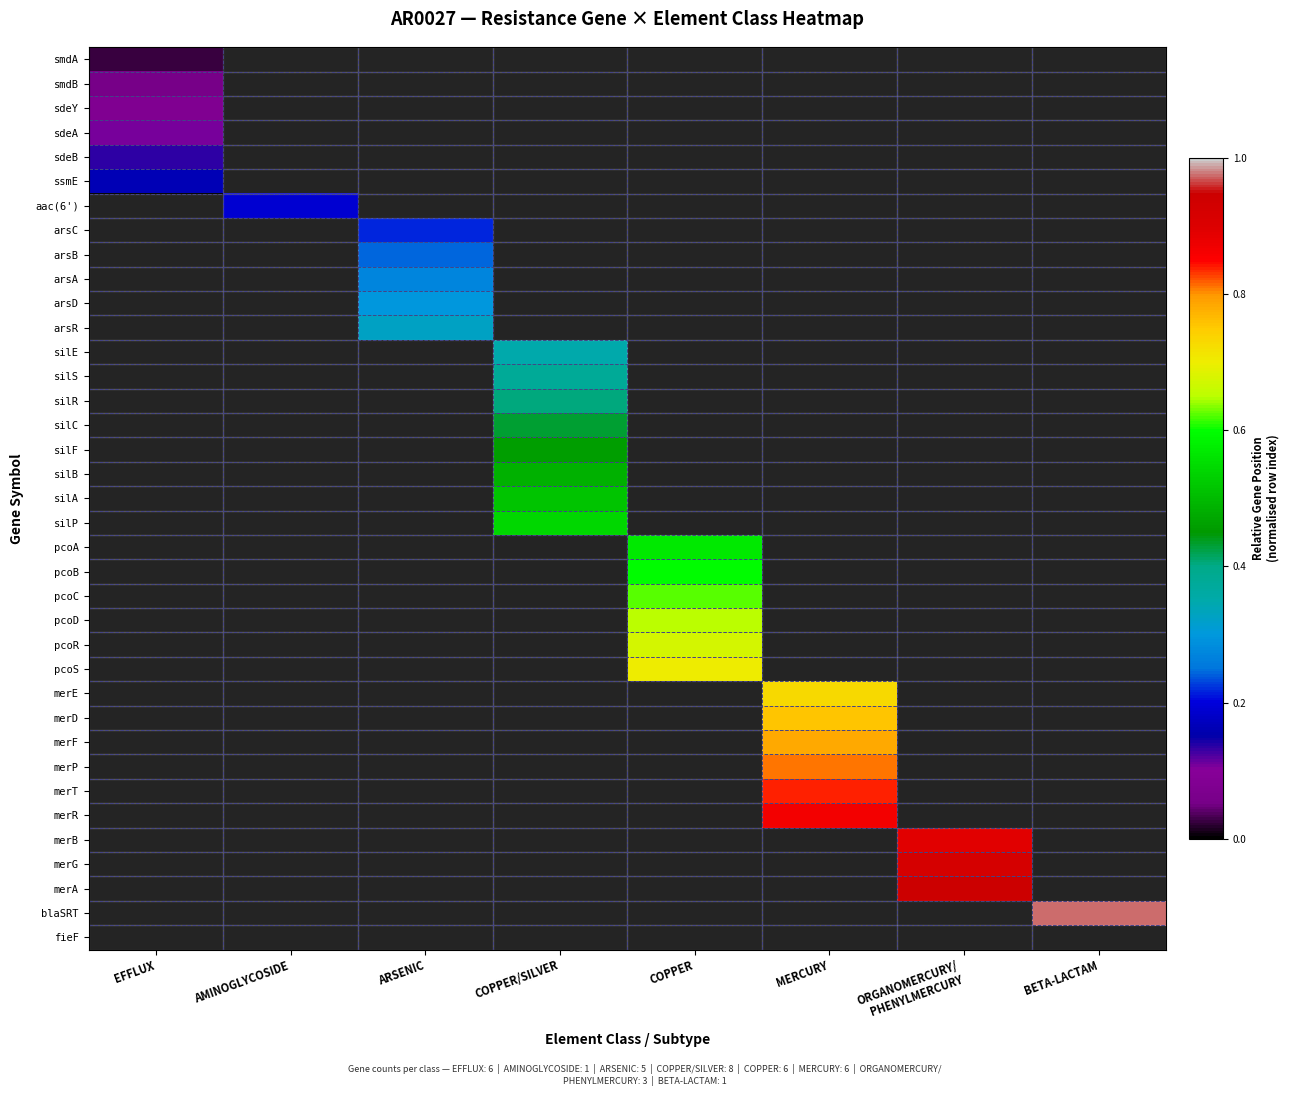

Reading left to right, list all the values displayed in this chart.

smdA: EFFLUX=0.0	AMINOGLYCOSIDE=0.0	ARSENIC=0.0	COPPER/SILVER=0.0	COPPER=0.0	MERCURY=0.0	ORGANOMERCURY/
PHENYLMERCURY=0.0	BETA-LACTAM=0.0
smdB: EFFLUX=0.1	AMINOGLYCOSIDE=0.0	ARSENIC=0.0	COPPER/SILVER=0.0	COPPER=0.0	MERCURY=0.0	ORGANOMERCURY/
PHENYLMERCURY=0.0	BETA-LACTAM=0.0
sdeY: EFFLUX=0.1	AMINOGLYCOSIDE=0.0	ARSENIC=0.0	COPPER/SILVER=0.0	COPPER=0.0	MERCURY=0.0	ORGANOMERCURY/
PHENYLMERCURY=0.0	BETA-LACTAM=0.0
sdeA: EFFLUX=0.1	AMINOGLYCOSIDE=0.0	ARSENIC=0.0	COPPER/SILVER=0.0	COPPER=0.0	MERCURY=0.0	ORGANOMERCURY/
PHENYLMERCURY=0.0	BETA-LACTAM=0.0
sdeB: EFFLUX=0.1	AMINOGLYCOSIDE=0.0	ARSENIC=0.0	COPPER/SILVER=0.0	COPPER=0.0	MERCURY=0.0	ORGANOMERCURY/
PHENYLMERCURY=0.0	BETA-LACTAM=0.0
ssmE: EFFLUX=0.2	AMINOGLYCOSIDE=0.0	ARSENIC=0.0	COPPER/SILVER=0.0	COPPER=0.0	MERCURY=0.0	ORGANOMERCURY/
PHENYLMERCURY=0.0	BETA-LACTAM=0.0
aac(6'): EFFLUX=0.0	AMINOGLYCOSIDE=0.2	ARSENIC=0.0	COPPER/SILVER=0.0	COPPER=0.0	MERCURY=0.0	ORGANOMERCURY/
PHENYLMERCURY=0.0	BETA-LACTAM=0.0
arsC: EFFLUX=0.0	AMINOGLYCOSIDE=0.0	ARSENIC=0.2	COPPER/SILVER=0.0	COPPER=0.0	MERCURY=0.0	ORGANOMERCURY/
PHENYLMERCURY=0.0	BETA-LACTAM=0.0
arsB: EFFLUX=0.0	AMINOGLYCOSIDE=0.0	ARSENIC=0.2	COPPER/SILVER=0.0	COPPER=0.0	MERCURY=0.0	ORGANOMERCURY/
PHENYLMERCURY=0.0	BETA-LACTAM=0.0
arsA: EFFLUX=0.0	AMINOGLYCOSIDE=0.0	ARSENIC=0.3	COPPER/SILVER=0.0	COPPER=0.0	MERCURY=0.0	ORGANOMERCURY/
PHENYLMERCURY=0.0	BETA-LACTAM=0.0
arsD: EFFLUX=0.0	AMINOGLYCOSIDE=0.0	ARSENIC=0.3	COPPER/SILVER=0.0	COPPER=0.0	MERCURY=0.0	ORGANOMERCURY/
PHENYLMERCURY=0.0	BETA-LACTAM=0.0
arsR: EFFLUX=0.0	AMINOGLYCOSIDE=0.0	ARSENIC=0.3	COPPER/SILVER=0.0	COPPER=0.0	MERCURY=0.0	ORGANOMERCURY/
PHENYLMERCURY=0.0	BETA-LACTAM=0.0
silE: EFFLUX=0.0	AMINOGLYCOSIDE=0.0	ARSENIC=0.0	COPPER/SILVER=0.4	COPPER=0.0	MERCURY=0.0	ORGANOMERCURY/
PHENYLMERCURY=0.0	BETA-LACTAM=0.0
silS: EFFLUX=0.0	AMINOGLYCOSIDE=0.0	ARSENIC=0.0	COPPER/SILVER=0.4	COPPER=0.0	MERCURY=0.0	ORGANOMERCURY/
PHENYLMERCURY=0.0	BETA-LACTAM=0.0
silR: EFFLUX=0.0	AMINOGLYCOSIDE=0.0	ARSENIC=0.0	COPPER/SILVER=0.4	COPPER=0.0	MERCURY=0.0	ORGANOMERCURY/
PHENYLMERCURY=0.0	BETA-LACTAM=0.0
silC: EFFLUX=0.0	AMINOGLYCOSIDE=0.0	ARSENIC=0.0	COPPER/SILVER=0.4	COPPER=0.0	MERCURY=0.0	ORGANOMERCURY/
PHENYLMERCURY=0.0	BETA-LACTAM=0.0
silF: EFFLUX=0.0	AMINOGLYCOSIDE=0.0	ARSENIC=0.0	COPPER/SILVER=0.5	COPPER=0.0	MERCURY=0.0	ORGANOMERCURY/
PHENYLMERCURY=0.0	BETA-LACTAM=0.0
silB: EFFLUX=0.0	AMINOGLYCOSIDE=0.0	ARSENIC=0.0	COPPER/SILVER=0.5	COPPER=0.0	MERCURY=0.0	ORGANOMERCURY/
PHENYLMERCURY=0.0	BETA-LACTAM=0.0
silA: EFFLUX=0.0	AMINOGLYCOSIDE=0.0	ARSENIC=0.0	COPPER/SILVER=0.5	COPPER=0.0	MERCURY=0.0	ORGANOMERCURY/
PHENYLMERCURY=0.0	BETA-LACTAM=0.0
silP: EFFLUX=0.0	AMINOGLYCOSIDE=0.0	ARSENIC=0.0	COPPER/SILVER=0.5	COPPER=0.0	MERCURY=0.0	ORGANOMERCURY/
PHENYLMERCURY=0.0	BETA-LACTAM=0.0
pcoA: EFFLUX=0.0	AMINOGLYCOSIDE=0.0	ARSENIC=0.0	COPPER/SILVER=0.0	COPPER=0.6	MERCURY=0.0	ORGANOMERCURY/
PHENYLMERCURY=0.0	BETA-LACTAM=0.0
pcoB: EFFLUX=0.0	AMINOGLYCOSIDE=0.0	ARSENIC=0.0	COPPER/SILVER=0.0	COPPER=0.6	MERCURY=0.0	ORGANOMERCURY/
PHENYLMERCURY=0.0	BETA-LACTAM=0.0
pcoC: EFFLUX=0.0	AMINOGLYCOSIDE=0.0	ARSENIC=0.0	COPPER/SILVER=0.0	COPPER=0.6	MERCURY=0.0	ORGANOMERCURY/
PHENYLMERCURY=0.0	BETA-LACTAM=0.0
pcoD: EFFLUX=0.0	AMINOGLYCOSIDE=0.0	ARSENIC=0.0	COPPER/SILVER=0.0	COPPER=0.6	MERCURY=0.0	ORGANOMERCURY/
PHENYLMERCURY=0.0	BETA-LACTAM=0.0
pcoR: EFFLUX=0.0	AMINOGLYCOSIDE=0.0	ARSENIC=0.0	COPPER/SILVER=0.0	COPPER=0.7	MERCURY=0.0	ORGANOMERCURY/
PHENYLMERCURY=0.0	BETA-LACTAM=0.0
pcoS: EFFLUX=0.0	AMINOGLYCOSIDE=0.0	ARSENIC=0.0	COPPER/SILVER=0.0	COPPER=0.7	MERCURY=0.0	ORGANOMERCURY/
PHENYLMERCURY=0.0	BETA-LACTAM=0.0
merE: EFFLUX=0.0	AMINOGLYCOSIDE=0.0	ARSENIC=0.0	COPPER/SILVER=0.0	COPPER=0.0	MERCURY=0.7	ORGANOMERCURY/
PHENYLMERCURY=0.0	BETA-LACTAM=0.0
merD: EFFLUX=0.0	AMINOGLYCOSIDE=0.0	ARSENIC=0.0	COPPER/SILVER=0.0	COPPER=0.0	MERCURY=0.8	ORGANOMERCURY/
PHENYLMERCURY=0.0	BETA-LACTAM=0.0
merF: EFFLUX=0.0	AMINOGLYCOSIDE=0.0	ARSENIC=0.0	COPPER/SILVER=0.0	COPPER=0.0	MERCURY=0.8	ORGANOMERCURY/
PHENYLMERCURY=0.0	BETA-LACTAM=0.0
merP: EFFLUX=0.0	AMINOGLYCOSIDE=0.0	ARSENIC=0.0	COPPER/SILVER=0.0	COPPER=0.0	MERCURY=0.8	ORGANOMERCURY/
PHENYLMERCURY=0.0	BETA-LACTAM=0.0
merT: EFFLUX=0.0	AMINOGLYCOSIDE=0.0	ARSENIC=0.0	COPPER/SILVER=0.0	COPPER=0.0	MERCURY=0.8	ORGANOMERCURY/
PHENYLMERCURY=0.0	BETA-LACTAM=0.0
merR: EFFLUX=0.0	AMINOGLYCOSIDE=0.0	ARSENIC=0.0	COPPER/SILVER=0.0	COPPER=0.0	MERCURY=0.9	ORGANOMERCURY/
PHENYLMERCURY=0.0	BETA-LACTAM=0.0
merB: EFFLUX=0.0	AMINOGLYCOSIDE=0.0	ARSENIC=0.0	COPPER/SILVER=0.0	COPPER=0.0	MERCURY=0.0	ORGANOMERCURY/
PHENYLMERCURY=0.9	BETA-LACTAM=0.0
merG: EFFLUX=0.0	AMINOGLYCOSIDE=0.0	ARSENIC=0.0	COPPER/SILVER=0.0	COPPER=0.0	MERCURY=0.0	ORGANOMERCURY/
PHENYLMERCURY=0.9	BETA-LACTAM=0.0
merA: EFFLUX=0.0	AMINOGLYCOSIDE=0.0	ARSENIC=0.0	COPPER/SILVER=0.0	COPPER=0.0	MERCURY=0.0	ORGANOMERCURY/
PHENYLMERCURY=0.9	BETA-LACTAM=0.0
blaSRT: EFFLUX=0.0	AMINOGLYCOSIDE=0.0	ARSENIC=0.0	COPPER/SILVER=0.0	COPPER=0.0	MERCURY=0.0	ORGANOMERCURY/
PHENYLMERCURY=0.0	BETA-LACTAM=1.0
fieF: EFFLUX=0.0	AMINOGLYCOSIDE=0.0	ARSENIC=0.0	COPPER/SILVER=0.0	COPPER=0.0	MERCURY=0.0	ORGANOMERCURY/
PHENYLMERCURY=0.0	BETA-LACTAM=0.0